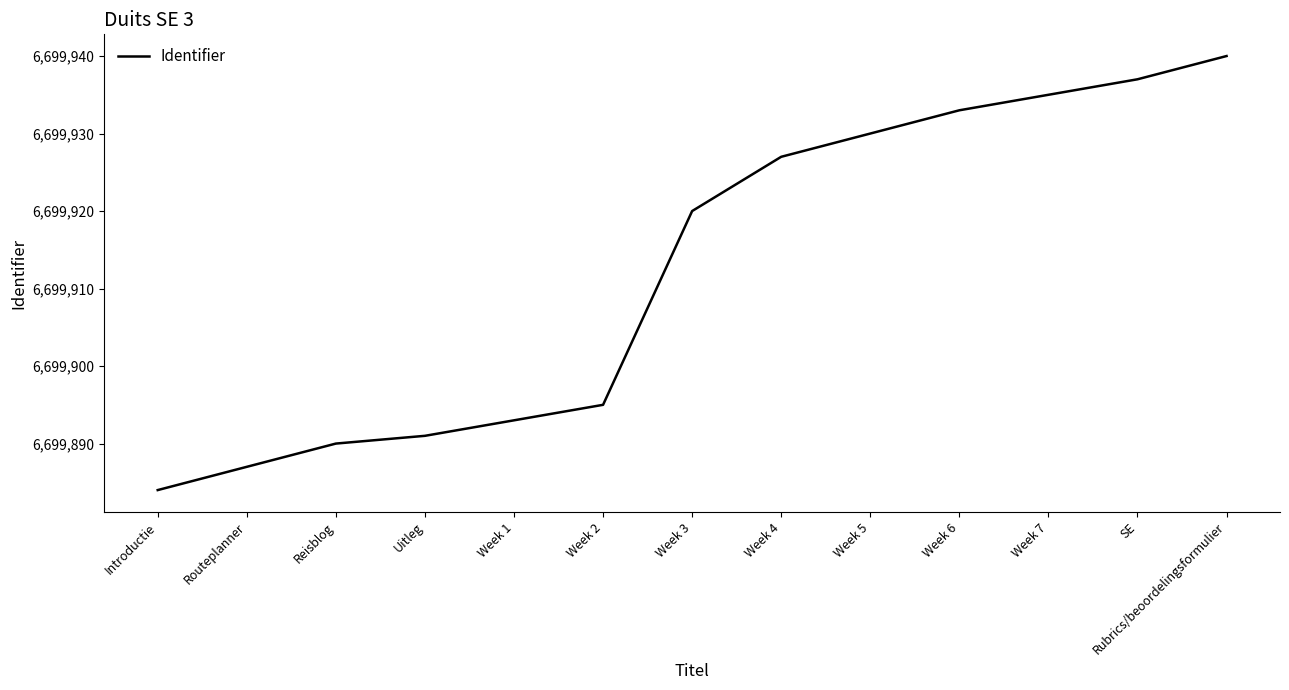

List the labels in order of value, largest first.

Rubrics/beoordelingsformulier, SE, Week 7, Week 6, Week 5, Week 4, Week 3, Week 2, Week 1, Uitleg, Reisblog, Routeplanner, Introductie